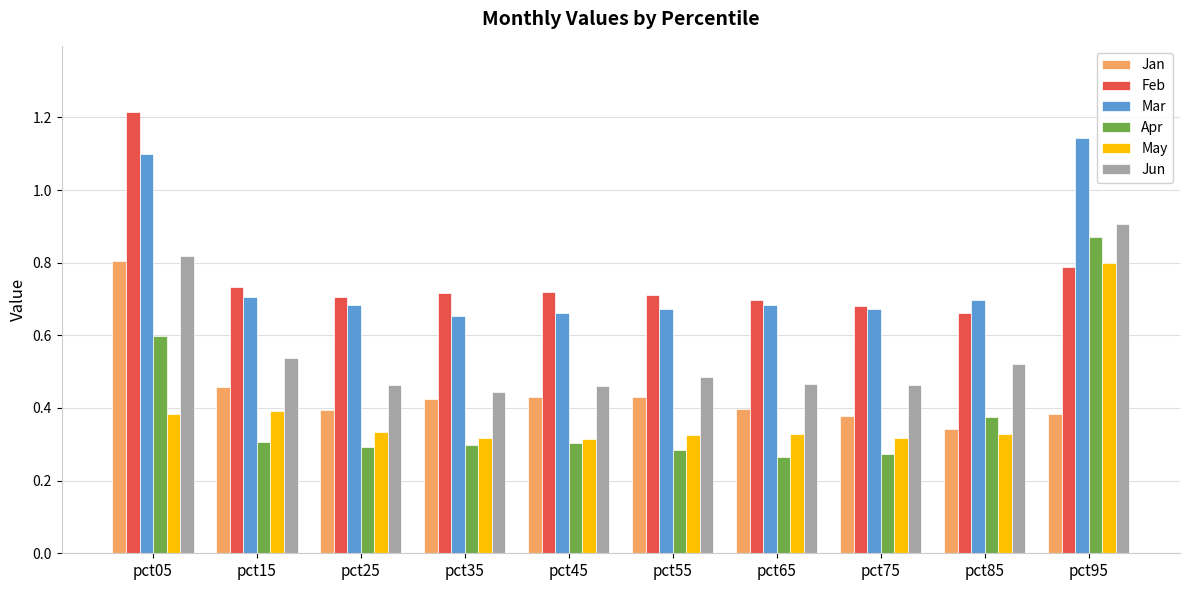

What is the sum of all Mar values?

7.7